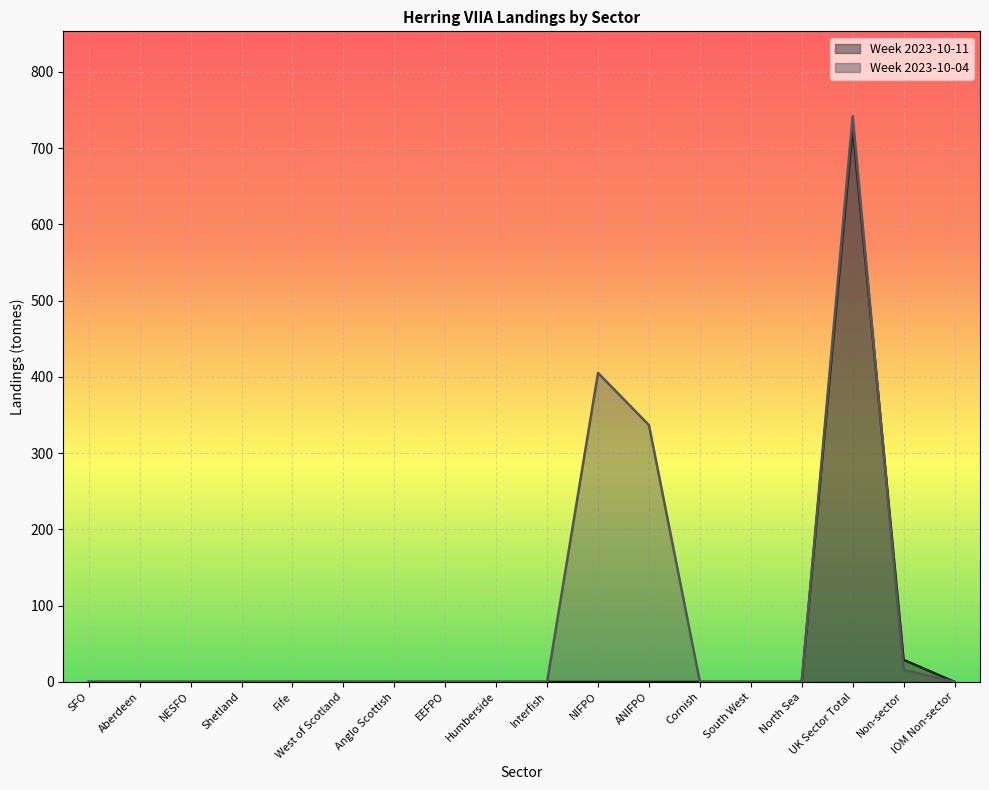

True or false: Week 2023-10-04 and Week 2023-10-11 intersect in this chart.

True